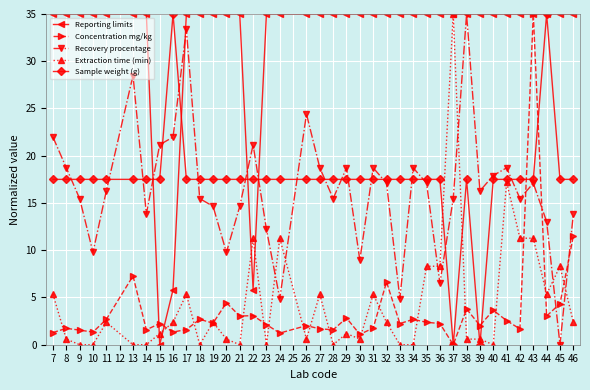

Which category has the highest value in the Extraction time (min) series?

37